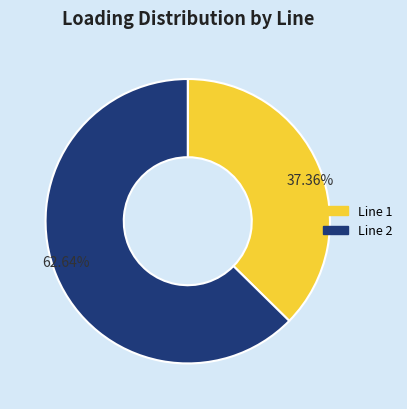

To the nearest percent, what is the difference between the largest and smallest slice percentages?

25%